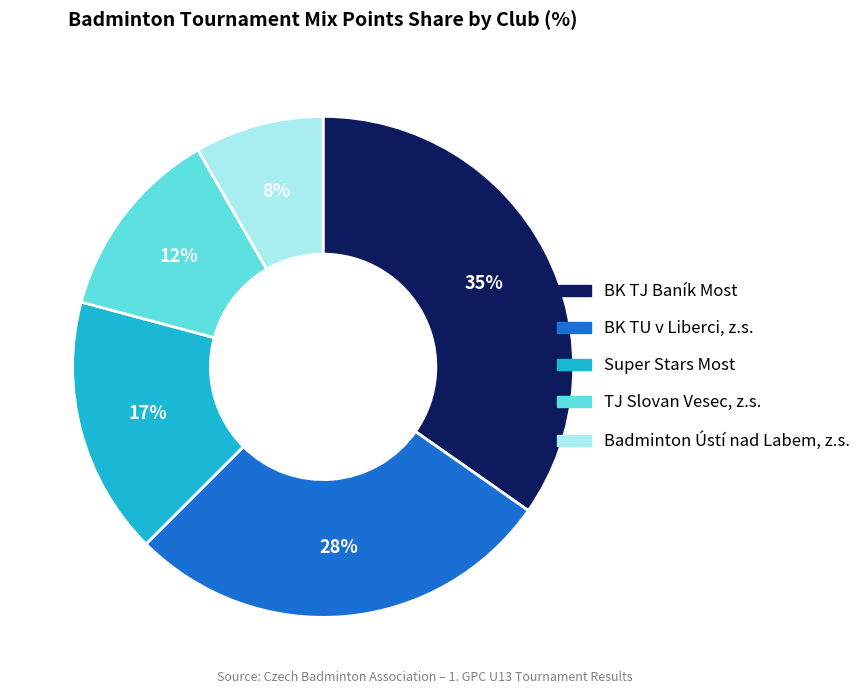

Which slice is the smallest?

Badminton Ústí nad Labem, z.s.